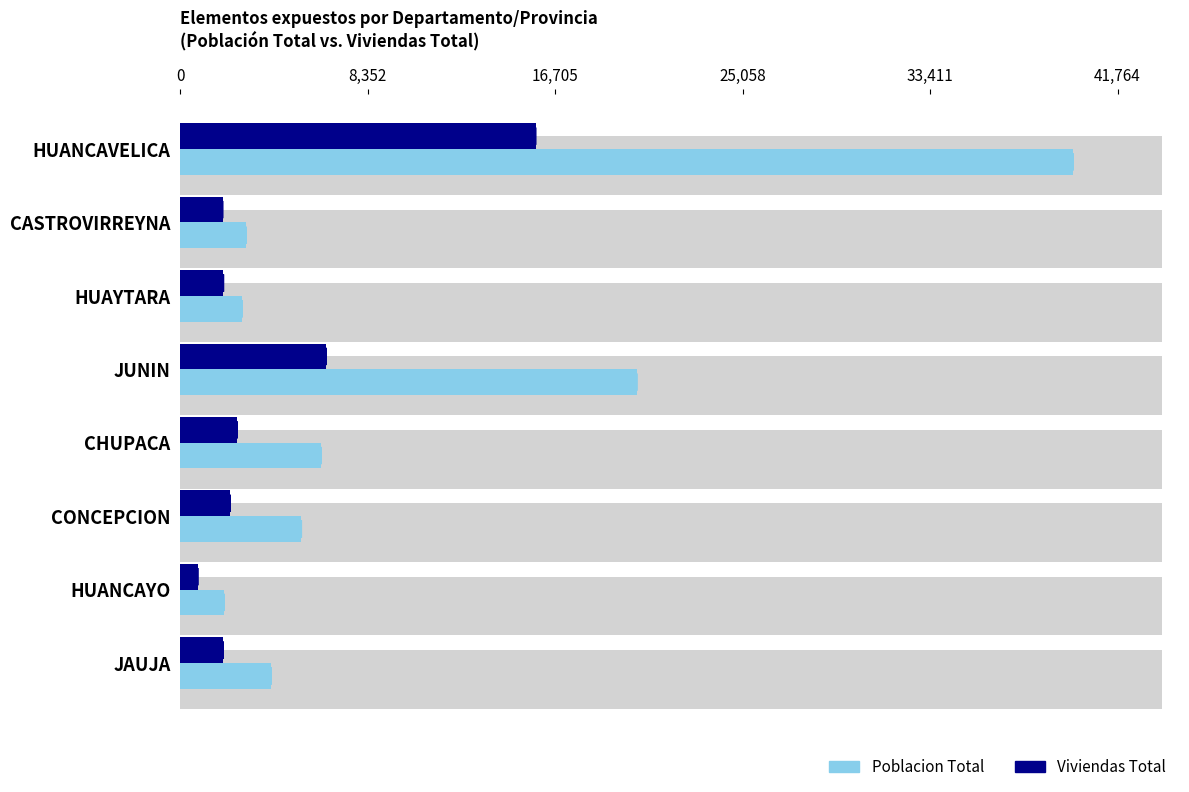

The value of Poblacion Total at CHUPACA is 10998. True or false?

False